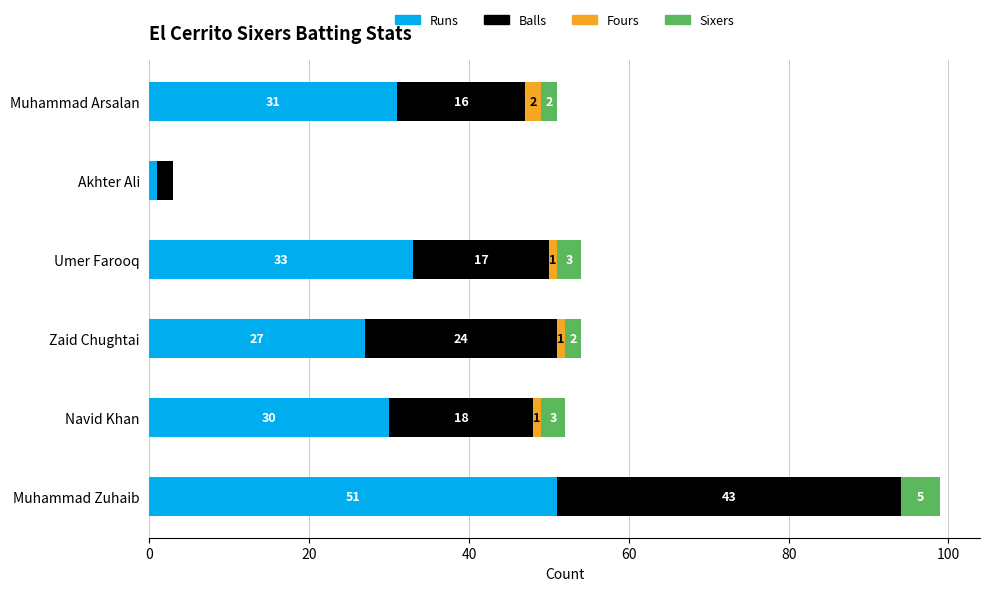

What is the total value across all series at Akhter Ali?

3